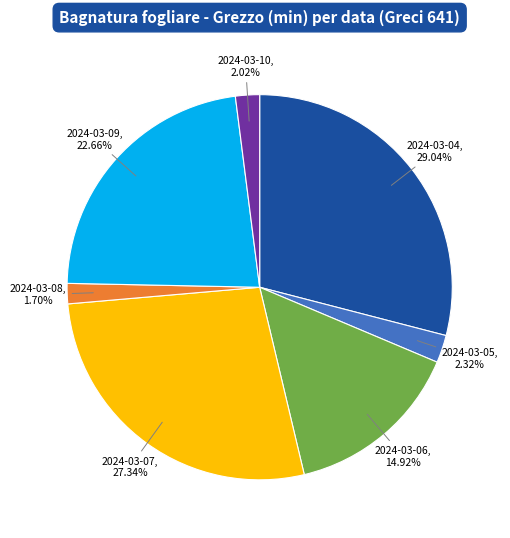

Is there any slice that represents more than half of the pie?

No